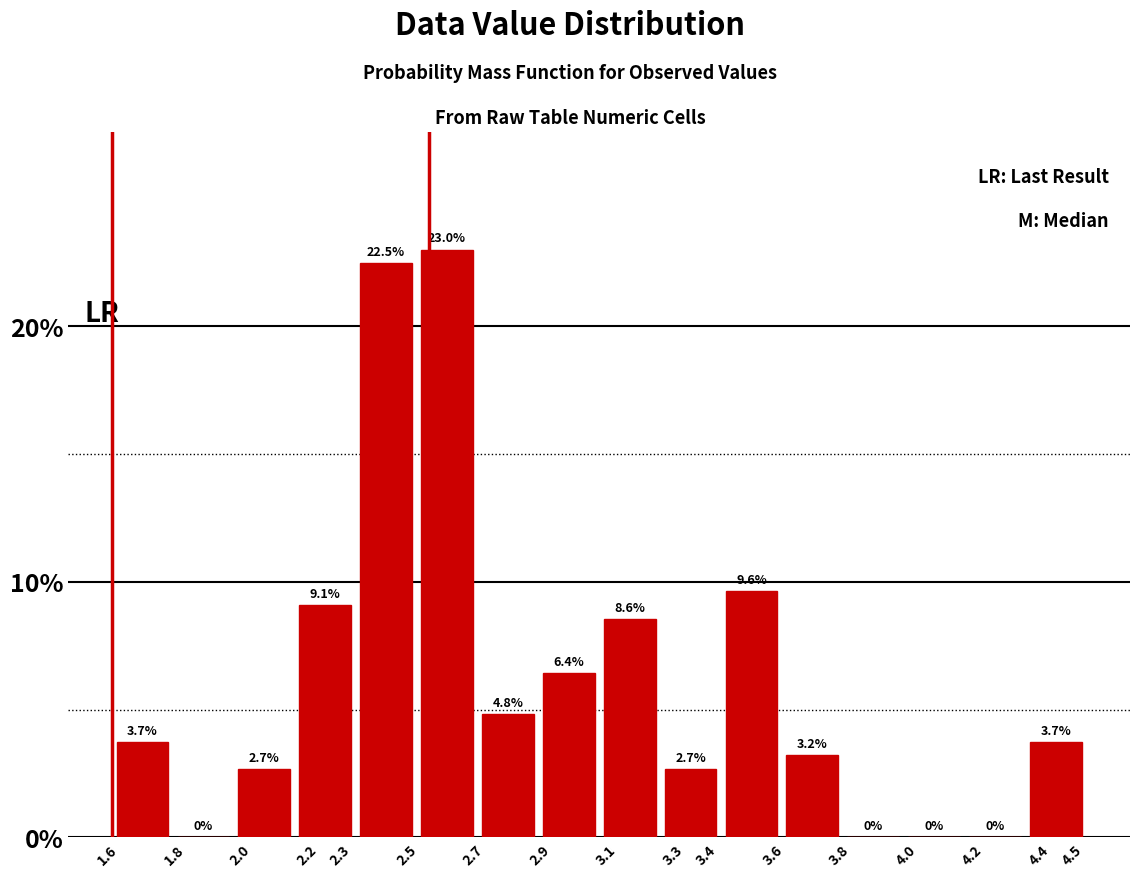

What is the height of the bar covering 1.61 to 1.80 on the x-axis? The bar edges are not printed on the chart, so give them approximately, as read against the axis.

3.7